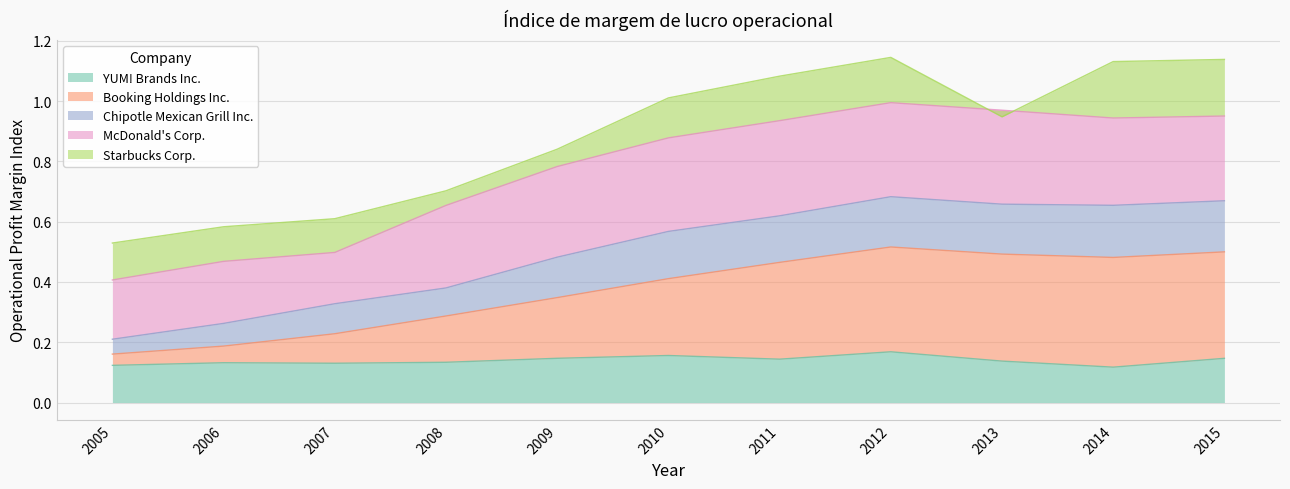

Is the value of Chipotle Mexican Grill Inc. at 2006 greater than the value of YUM! Brands Inc. at 2012?

Yes